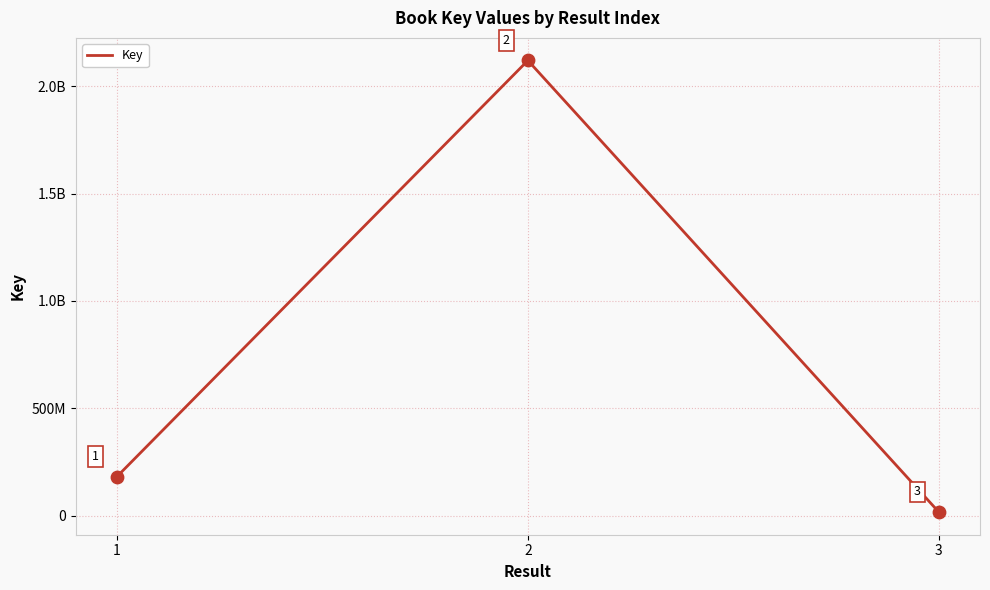

What is the change in value from 2 to 3?

-2103112149